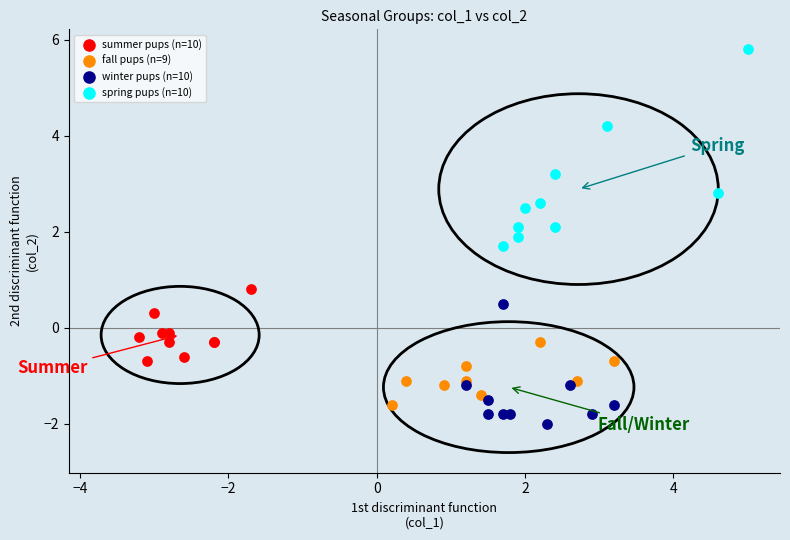

Which series reaches the minimum Y coordinate?

winter pups (n=10)